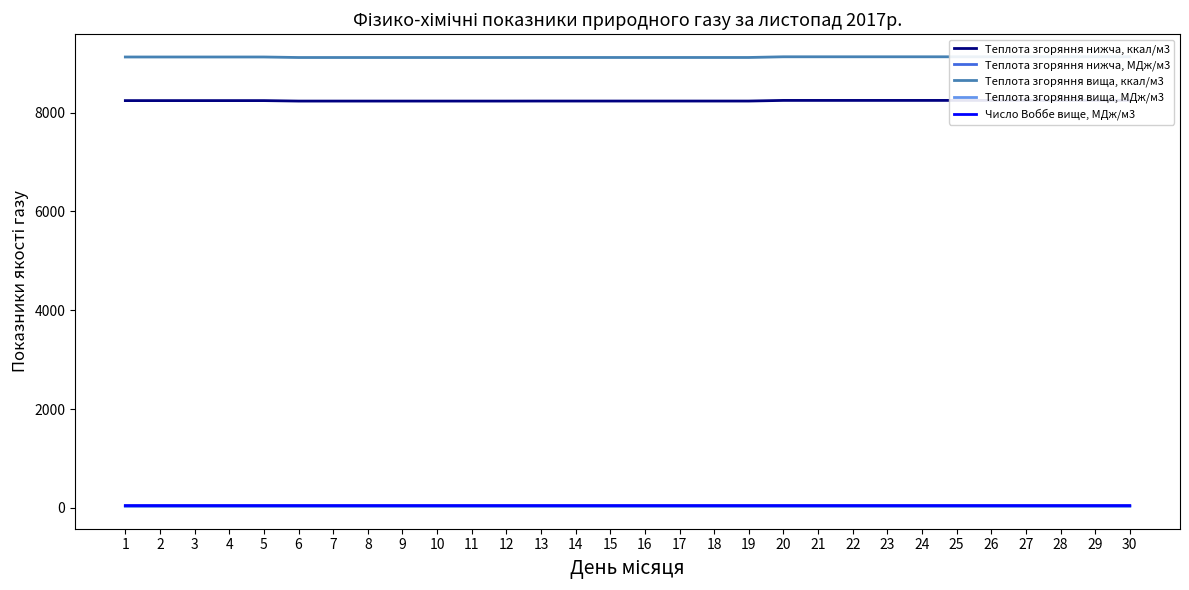

What is the value of the Число Воббе вище, МДж/м3 point at the 19th from the left?

48.2